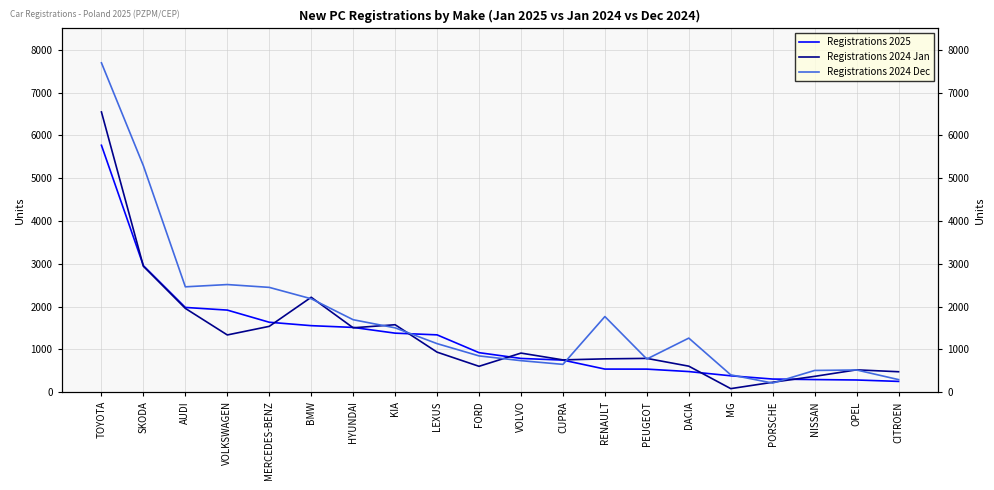

What is the total value across all series at PORSCHE?

746